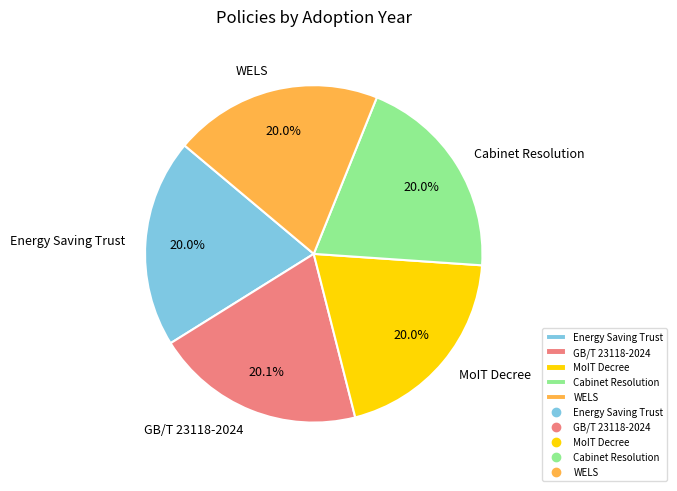

Does Energy Saving Trust account for over 50% of the chart?

No